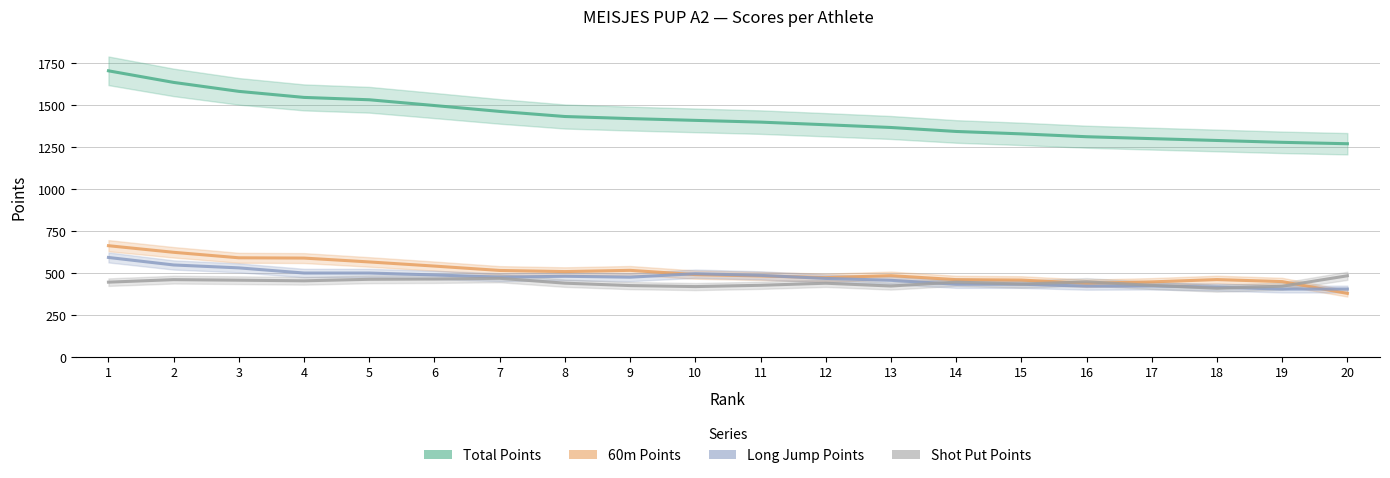

Where do ver ptn and kogel ptn first cross each other?

13 and 14